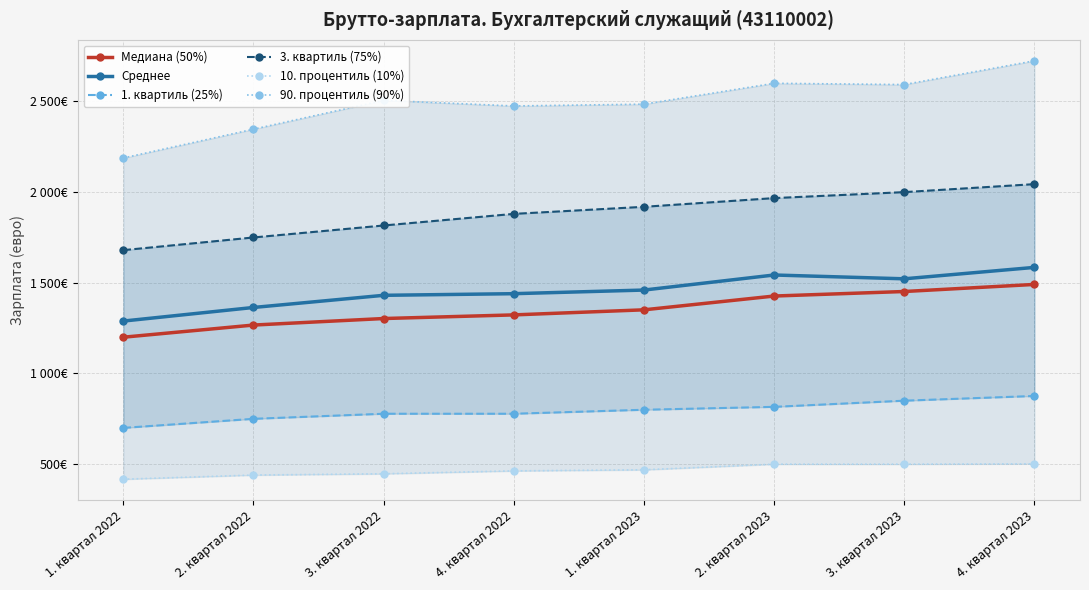

What is the difference between the second highest and second lowest values in the Медиана (50%) series?

185